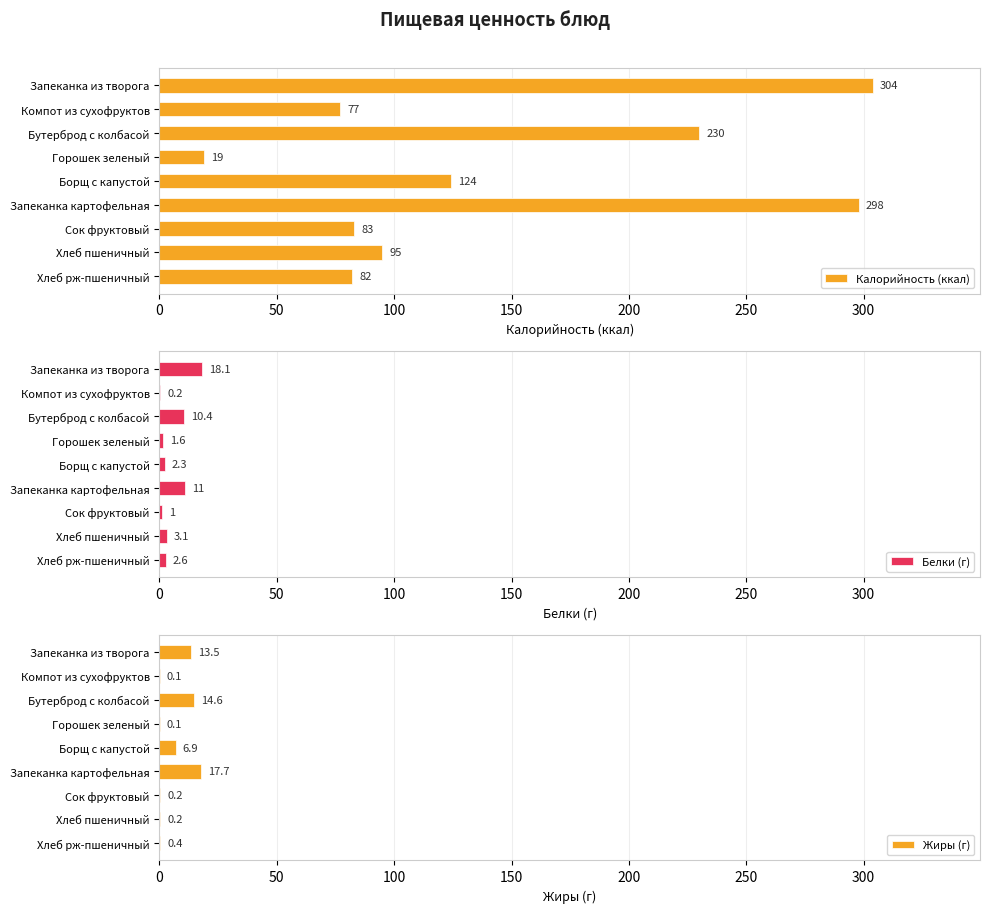

How many groups of bars are there?

9